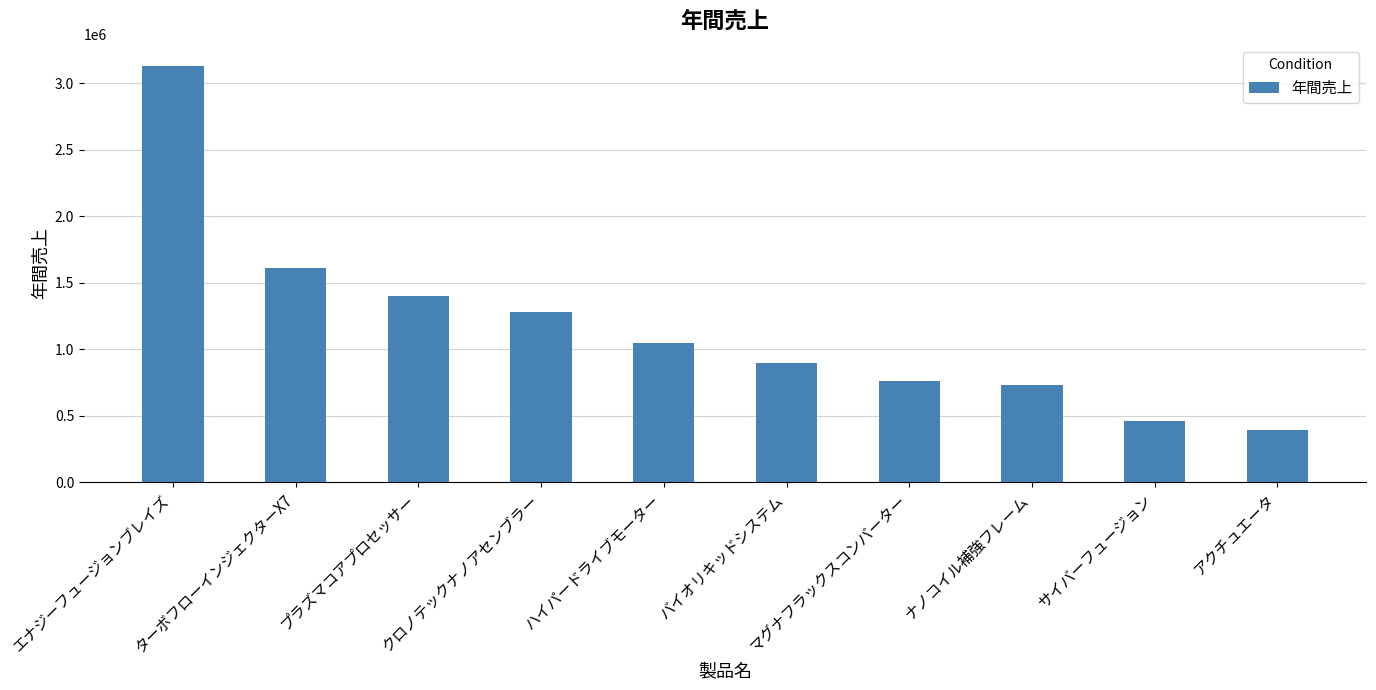

How many values are below 1047323?

5